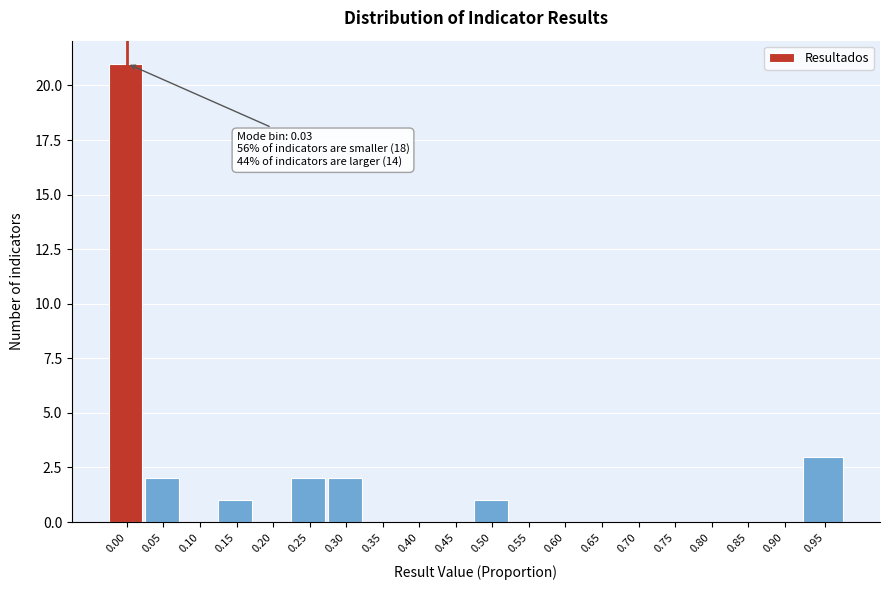

Reading right to left, extract all data points from this chart.

0.95=3	0.90=0	0.85=0	0.80=0	0.75=0	0.70=0	0.65=0	0.60=0	0.55=0	0.50=1	0.45=0	0.40=0	0.35=0	0.30=2	0.25=2	0.20=0	0.15=1	0.10=0	0.05=2	0.00=21